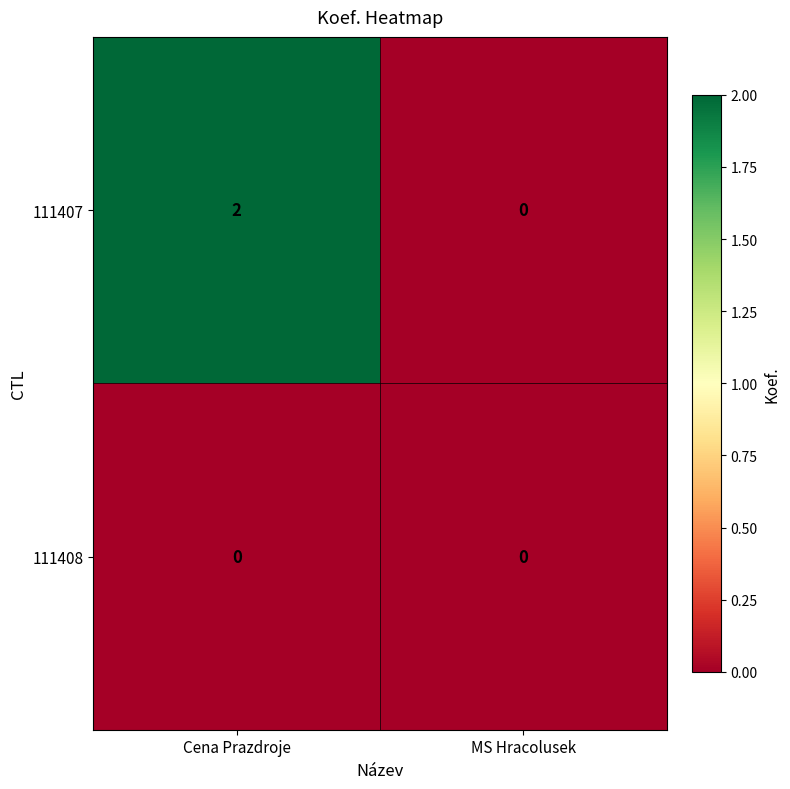

At which category is the sum across all series the highest?

Cena Prazdroje